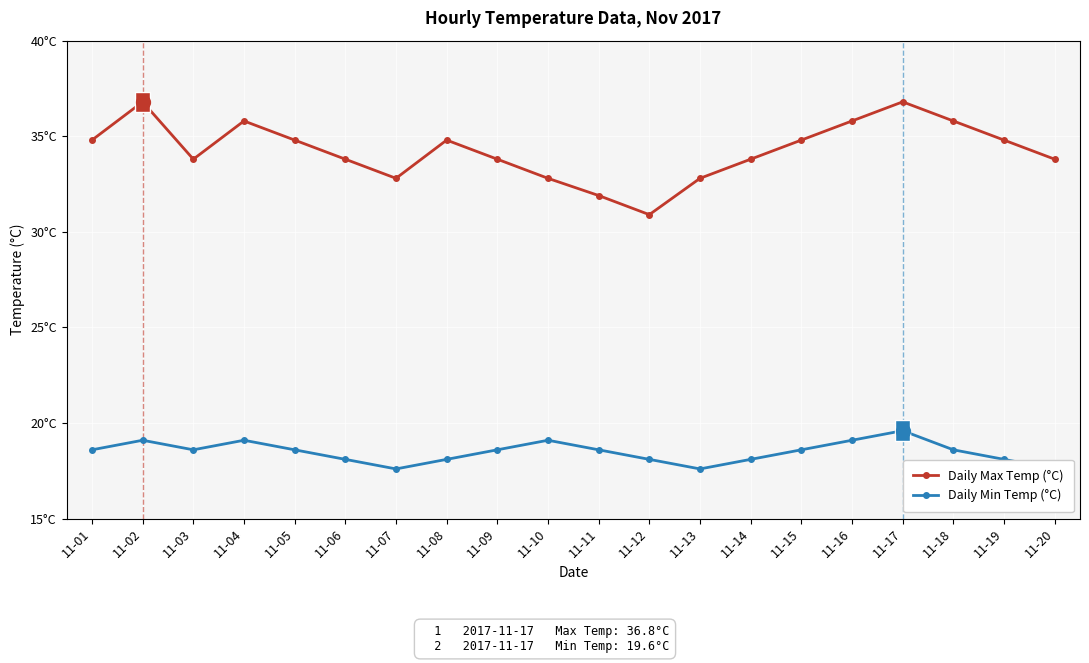

Which has a higher value, 11-02 or 11-15?

11-02